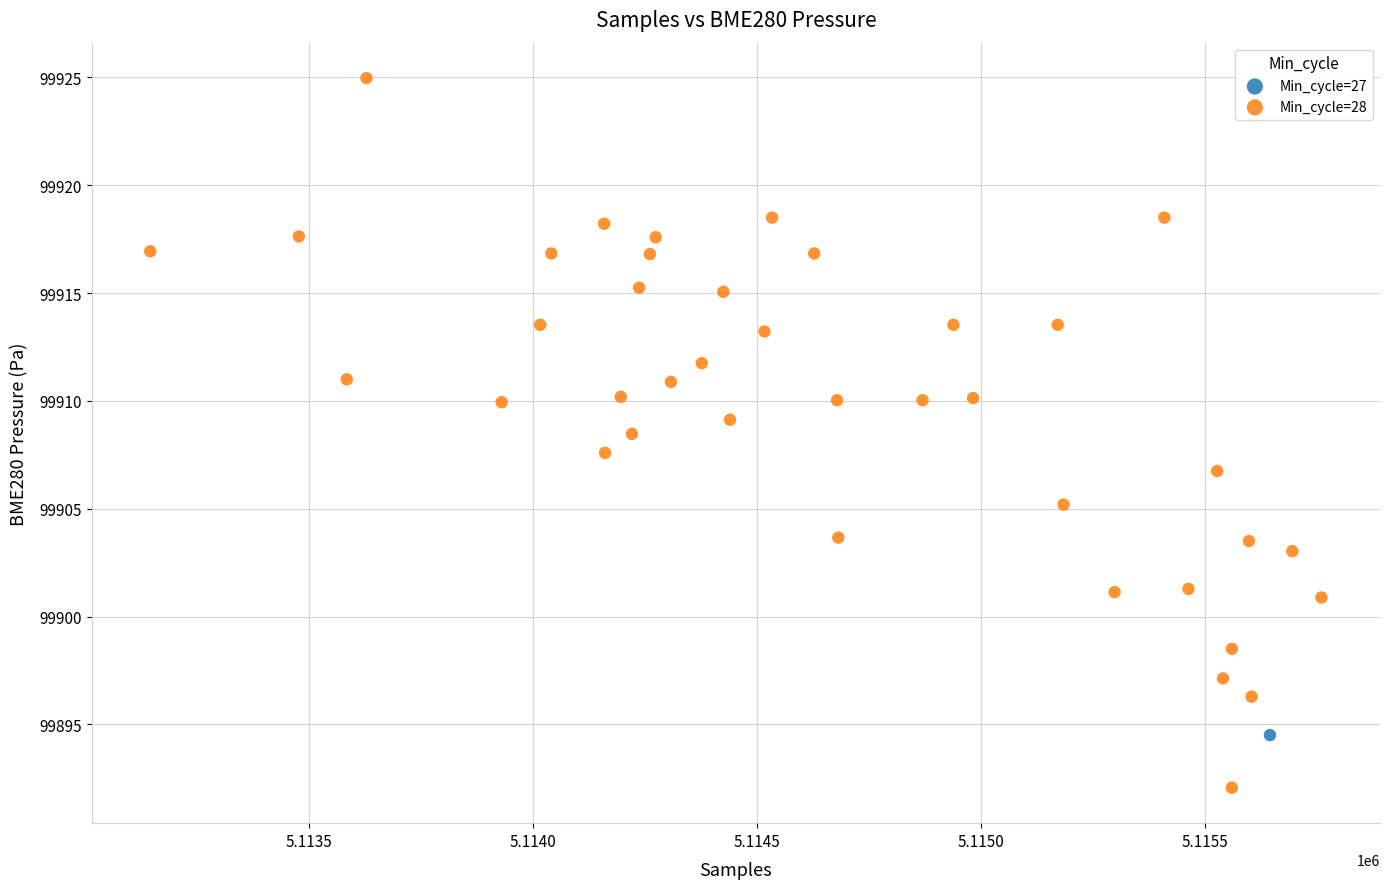

What are all the series names shown in the legend?

Min_cycle=27, Min_cycle=28